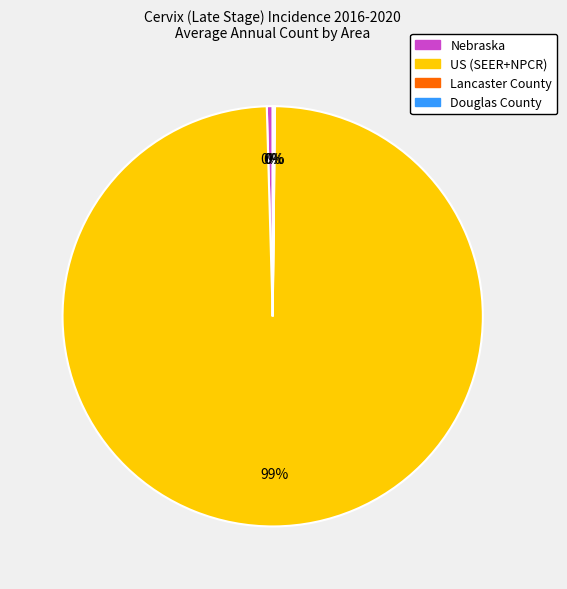

True or false: US (SEER+NPCR) accounts for 99% of the total.

True